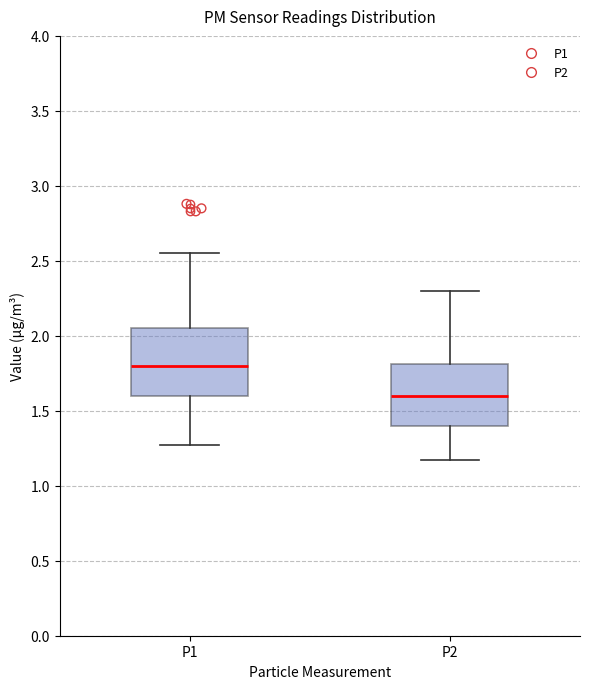

Where is the upper edge of the box for P1 on the y-axis? The values are not printed on the chart, so give them approximately, as read against the axis.

2.05